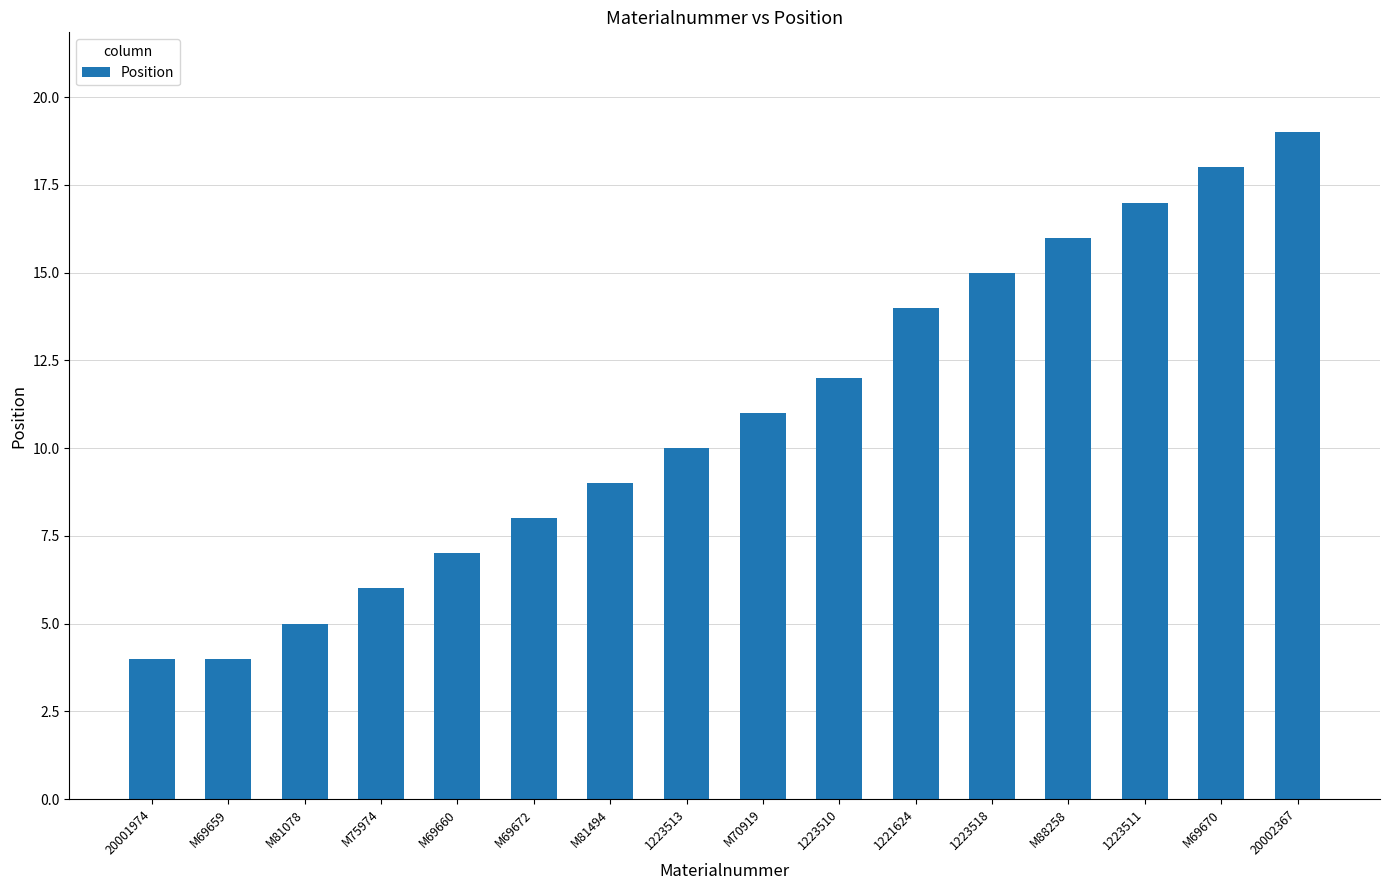

At which label is the value closest to 11?

M70919